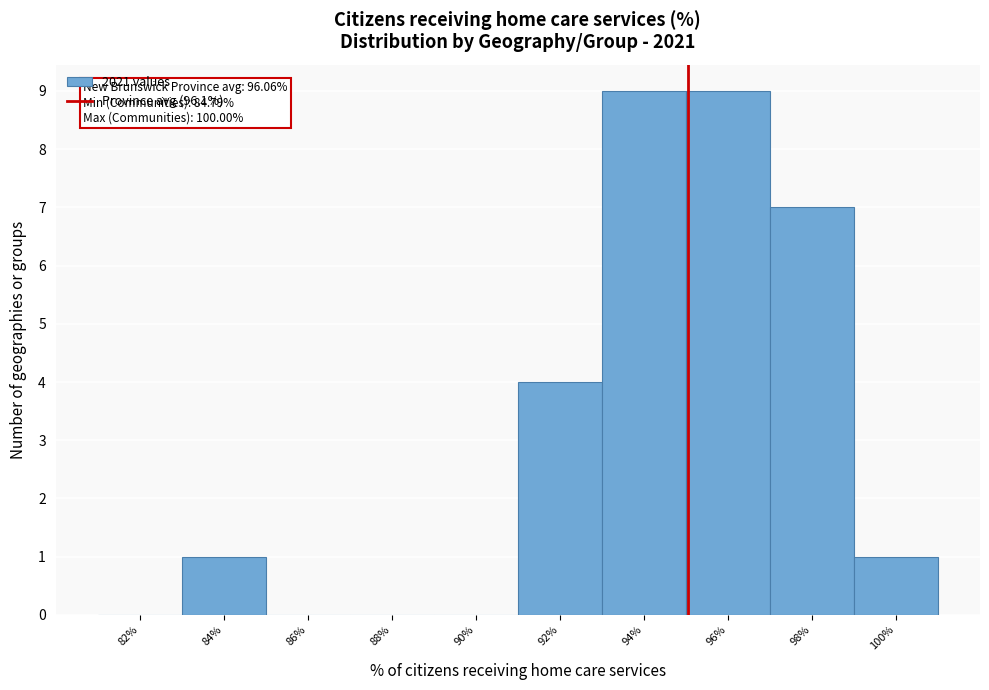

Reading left to right, list all the values displayed in this chart.

82%=0	84%=1	86%=0	88%=0	90%=0	92%=4	94%=9	96%=9	98%=7	100%=1